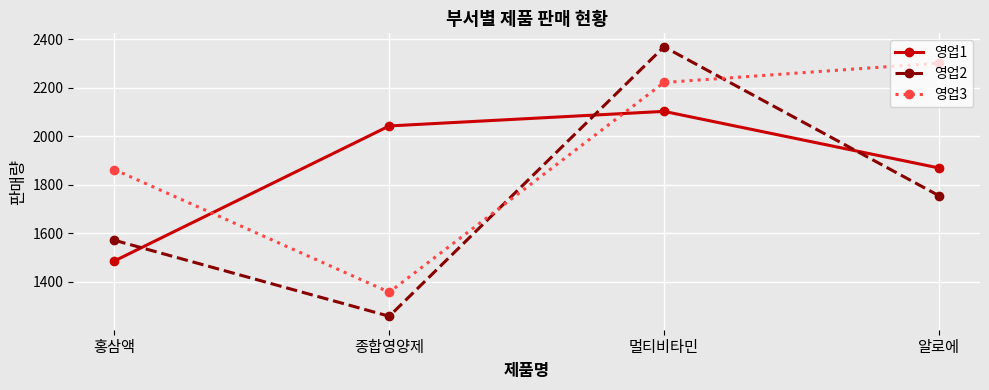

True or false: 영업1 has more than 0 interior local peaks.

True